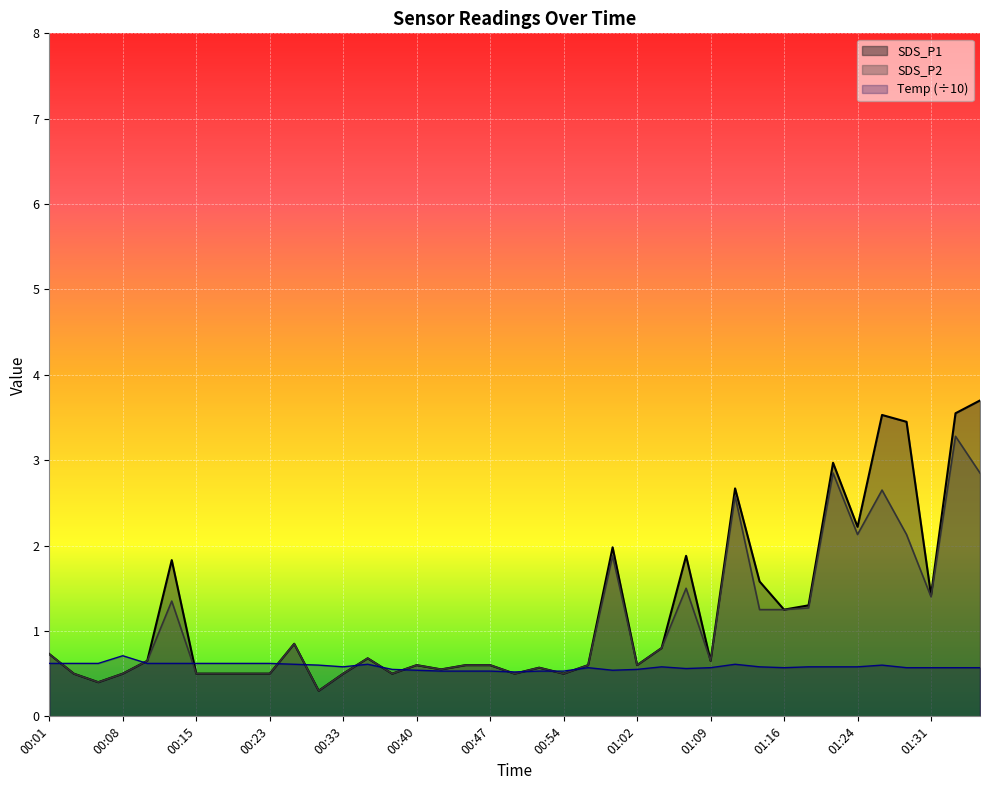

True or false: Temp and SDS_P2 intersect in this chart.

True